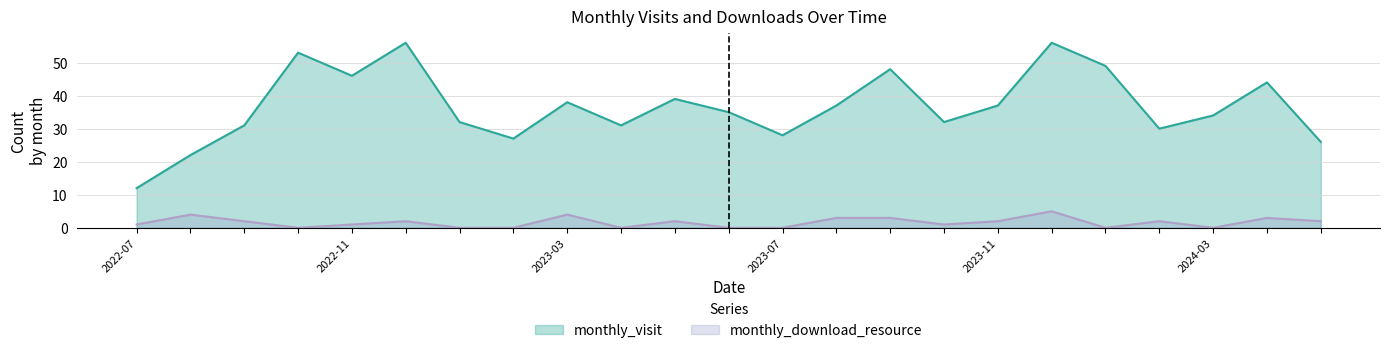

True or false: monthly_download_resource and monthly_visit cross at least once.

False